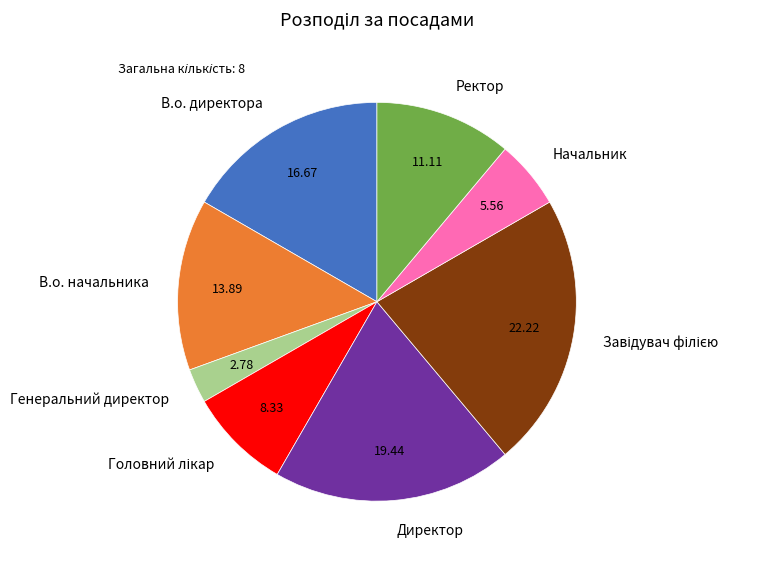

Which has a higher value, В.о. начальника or Генеральний директор?

В.о. начальника